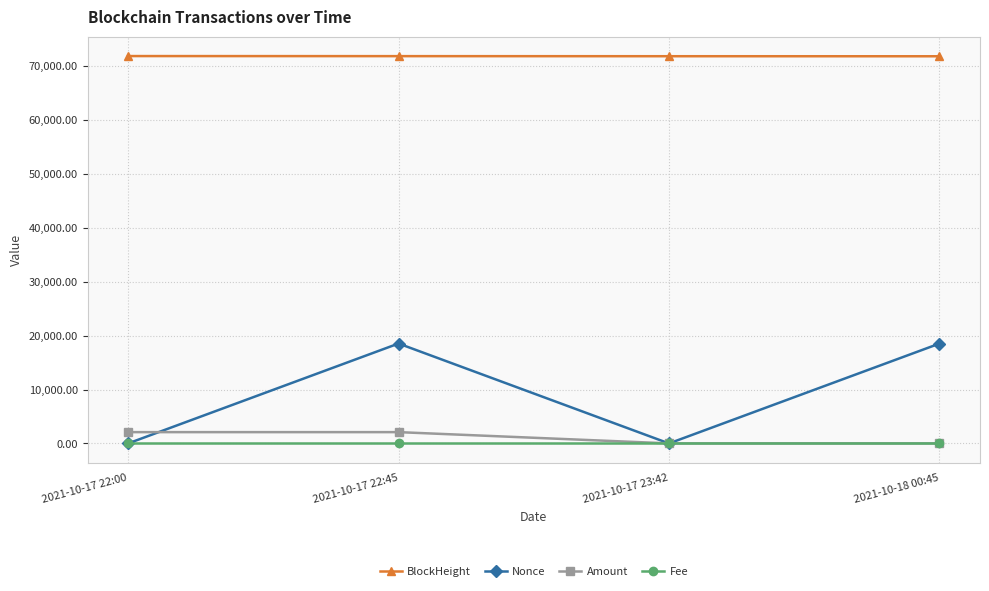

What is the sum of all Fee values?

0.1